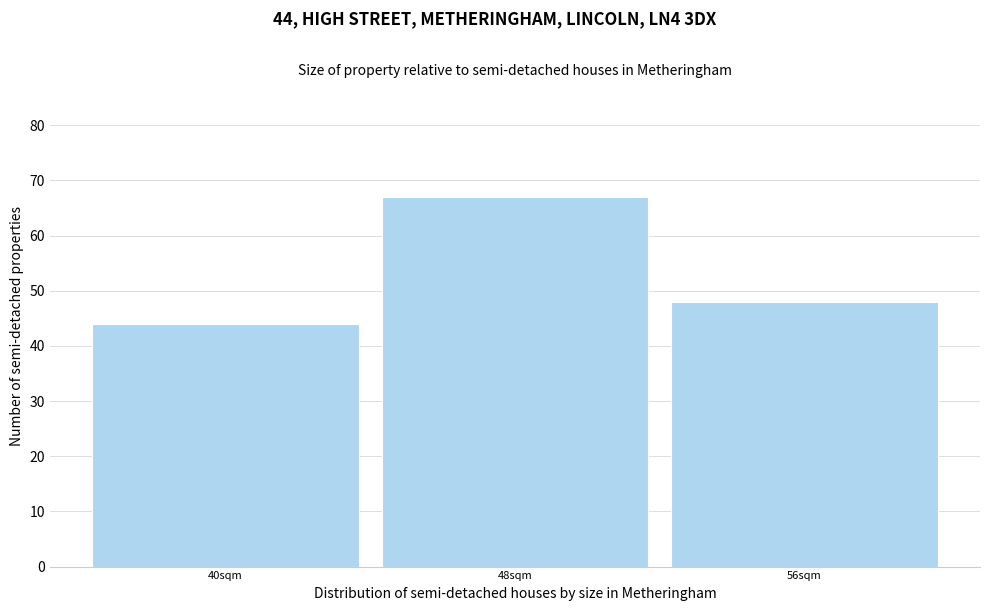

Reading left to right, list all the values displayed in this chart.

44	67	48